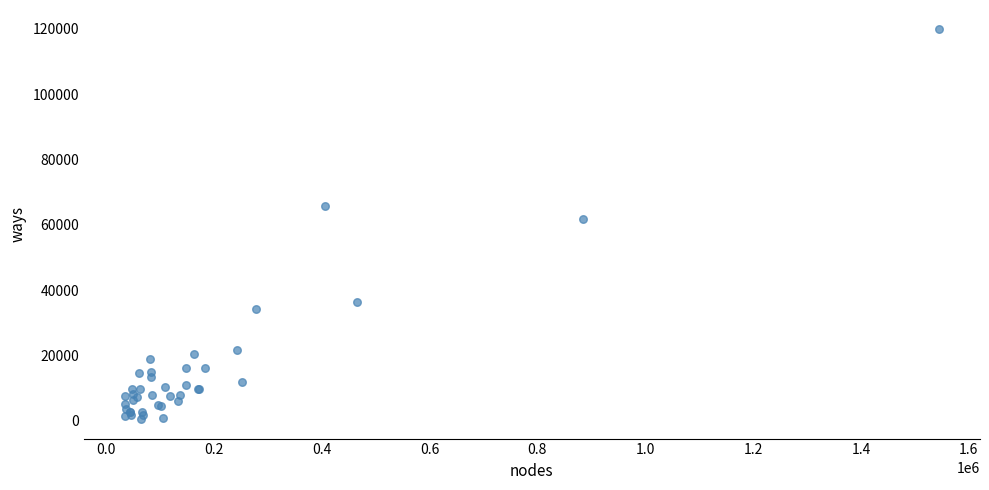

What Y value in the scatter plot is closest to 60153?

61793